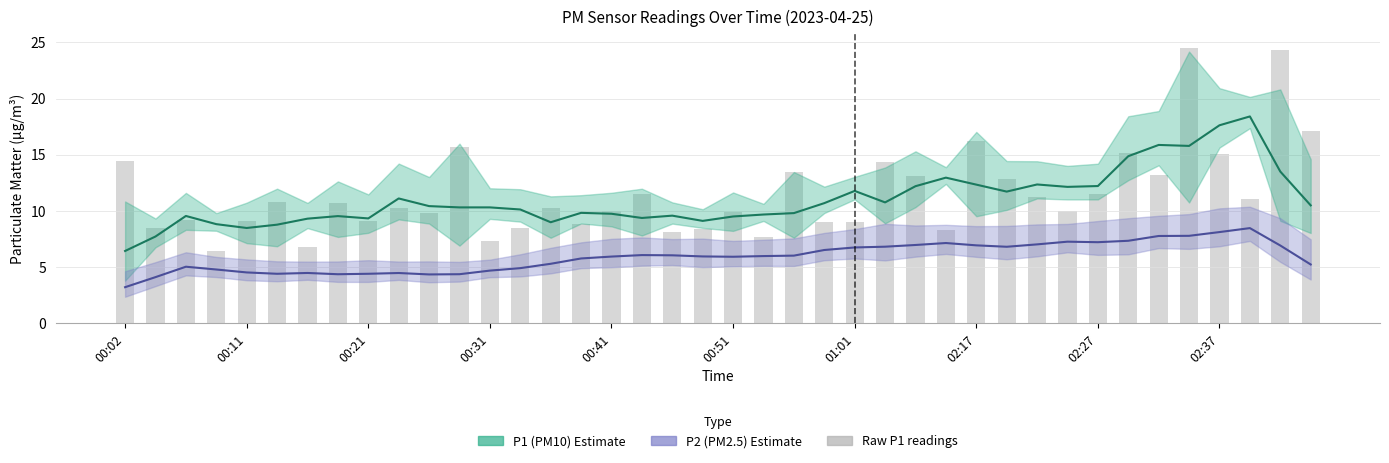

Are the bars grouped side by side (vs. stacked)?

No